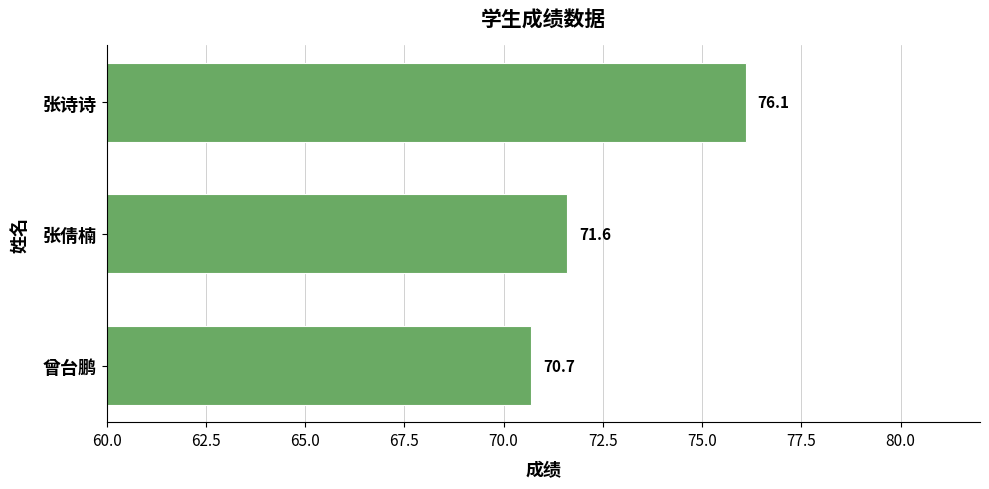

How many distinct data groups are displayed?

1